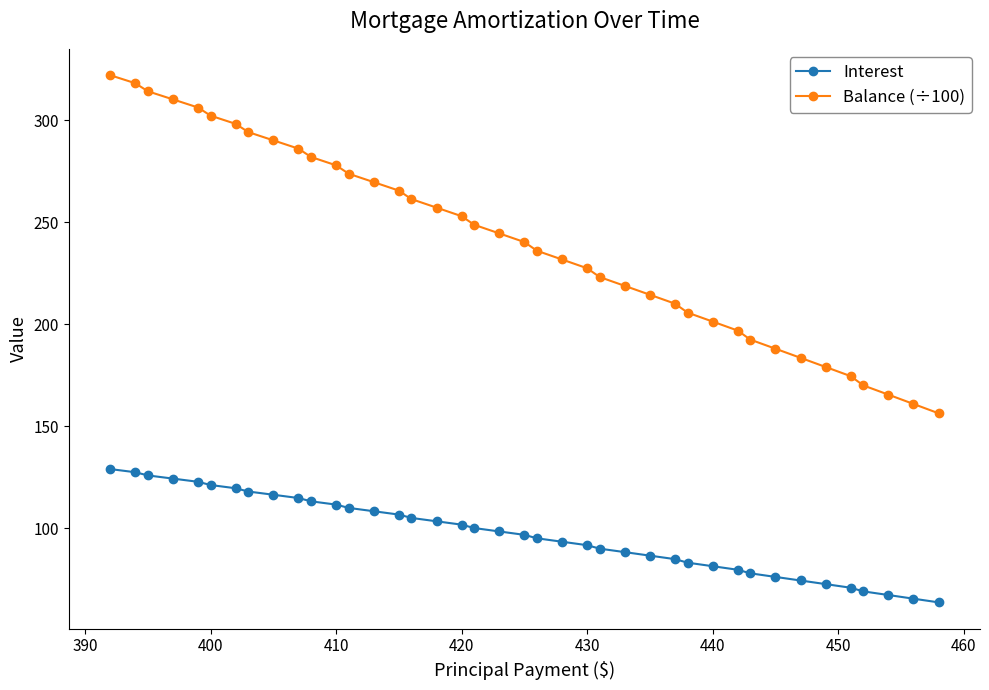

How many values in the Balance (÷100) series are below 244?

20